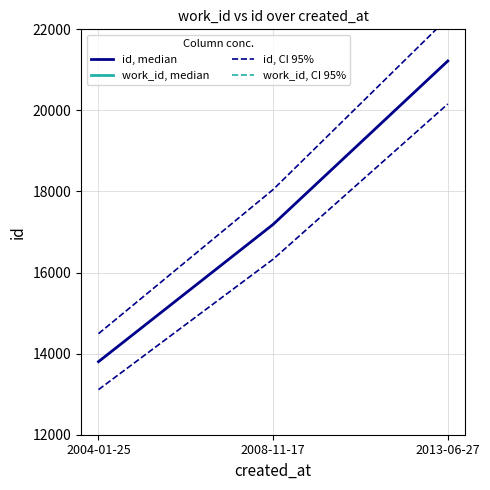

Reading left to right, transcribe all the data shown in this chart.

id, median: 2004-01-25=13802.0	2008-11-17=17189.0	2013-06-27=21220.0
work_id, median: 2004-01-25=5106.0	2008-11-17=6464.0	2013-06-27=5184.0
id, CI 95%: 2004-01-25=14492.1	2008-11-17=18048.5	2013-06-27=22281.0
work_id, CI 95%: 2004-01-25=5361.3	2008-11-17=6787.2	2013-06-27=5443.2